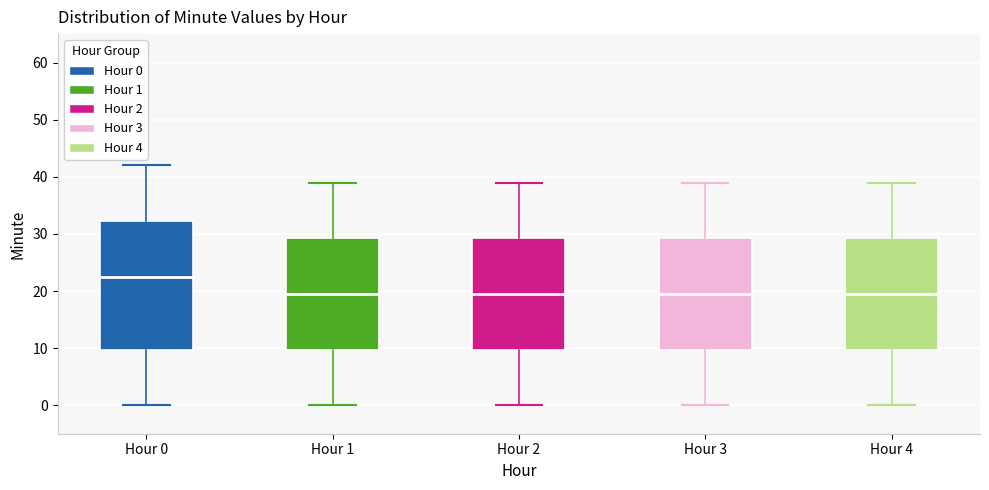

Comparing the boxes themselves (not the whiskers), which one is the tallest?

Hour 0